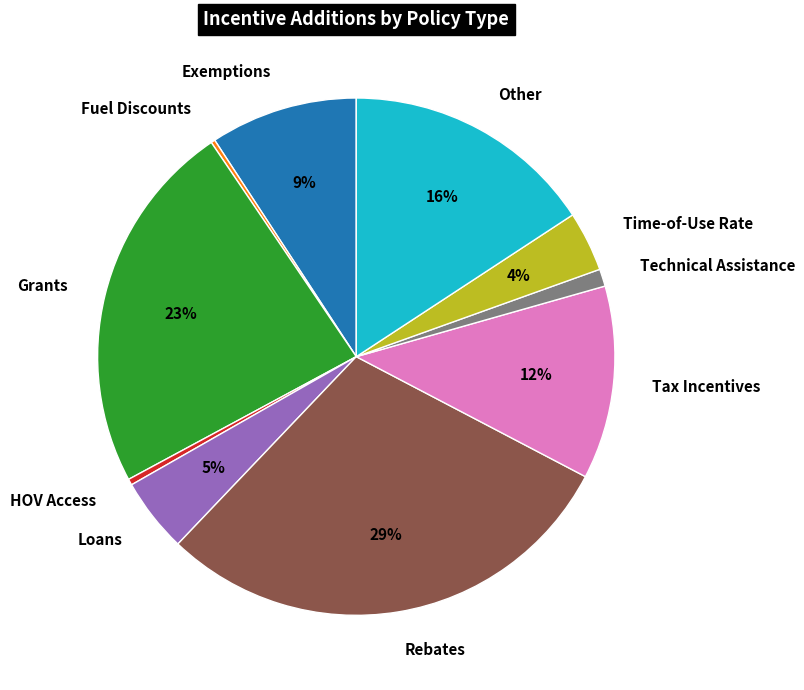

Between Grants and Technical Assistance, which is larger?

Grants